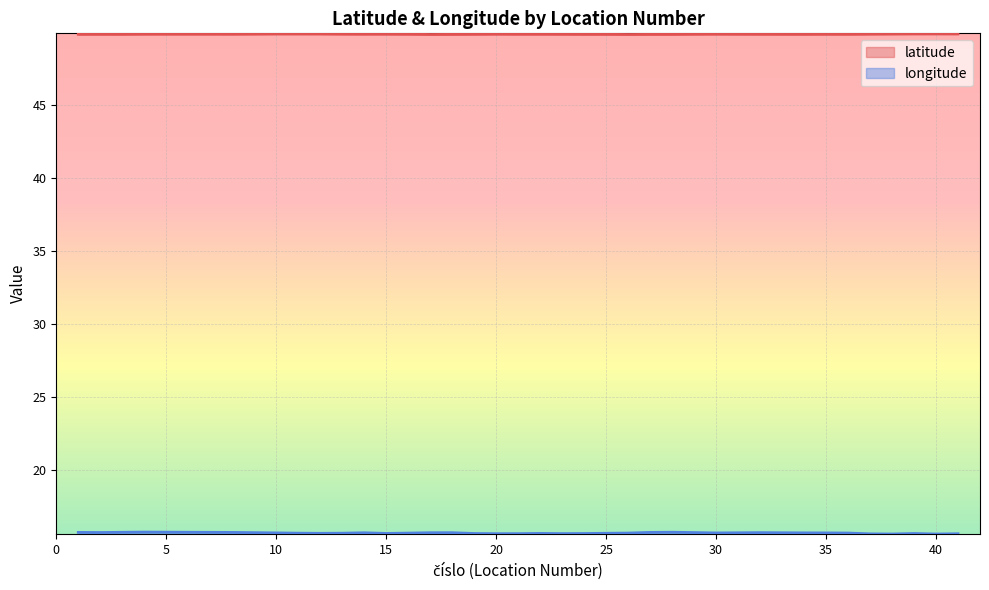

What is the total value across all series at 28?

65.5